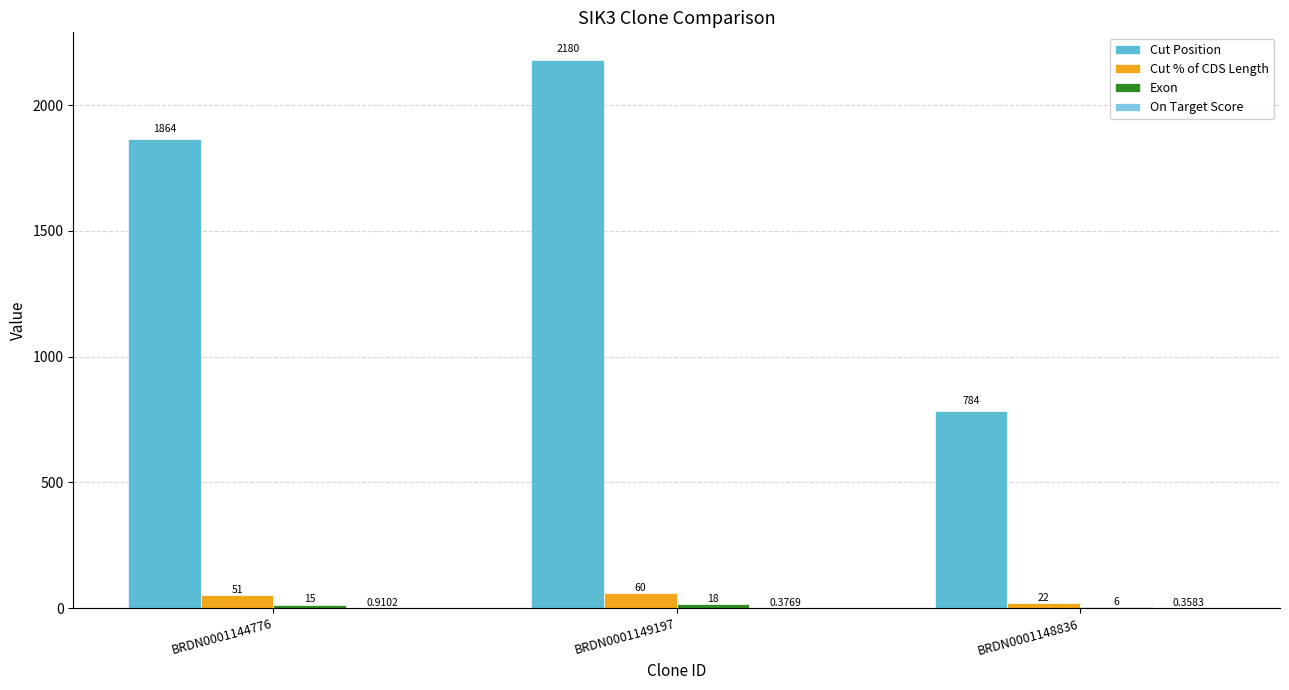

True or false: On Target Score has a value of 0.9 at BRDN0001144776.

True